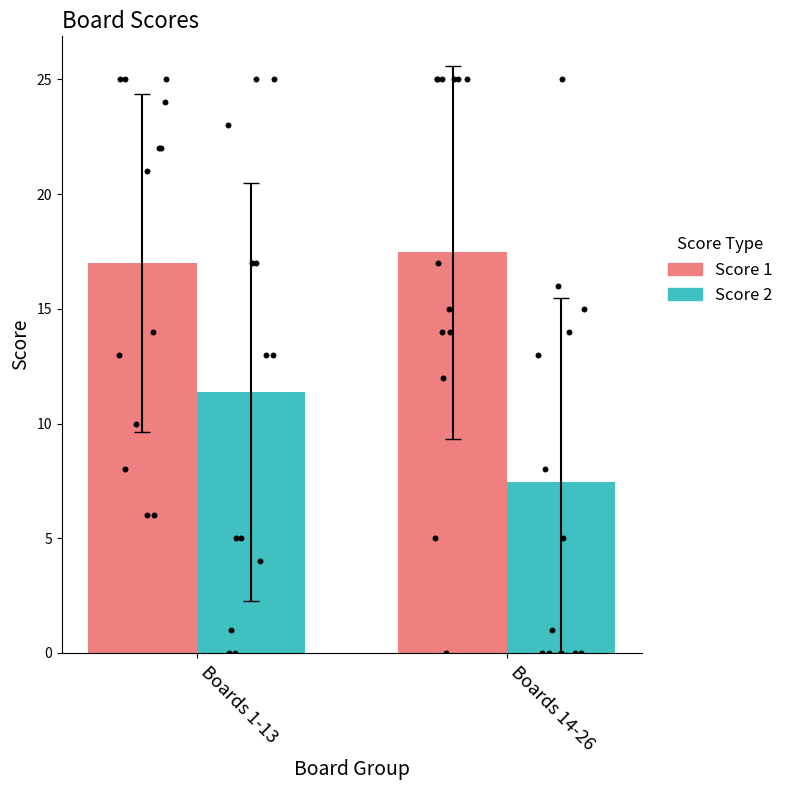

Which series reaches the minimum Y coordinate?

Score 2